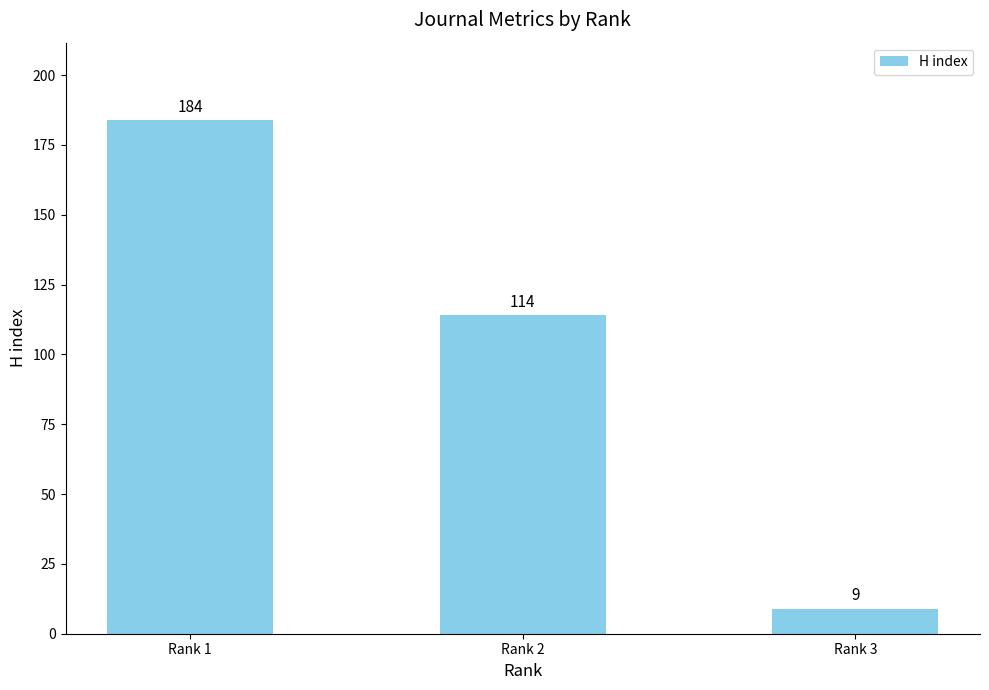

Between Rank 1 and Rank 3, which is larger?

Rank 1